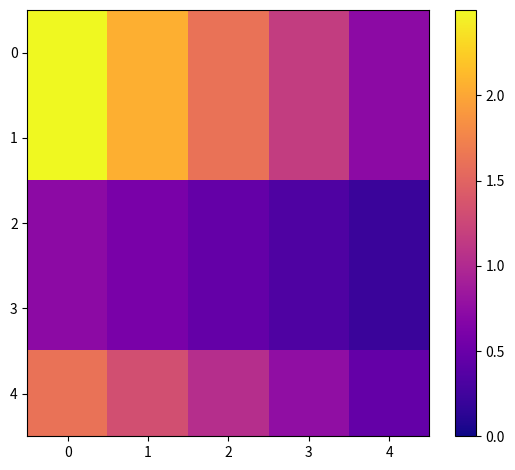

Which has a higher value, 1 or 4?

1